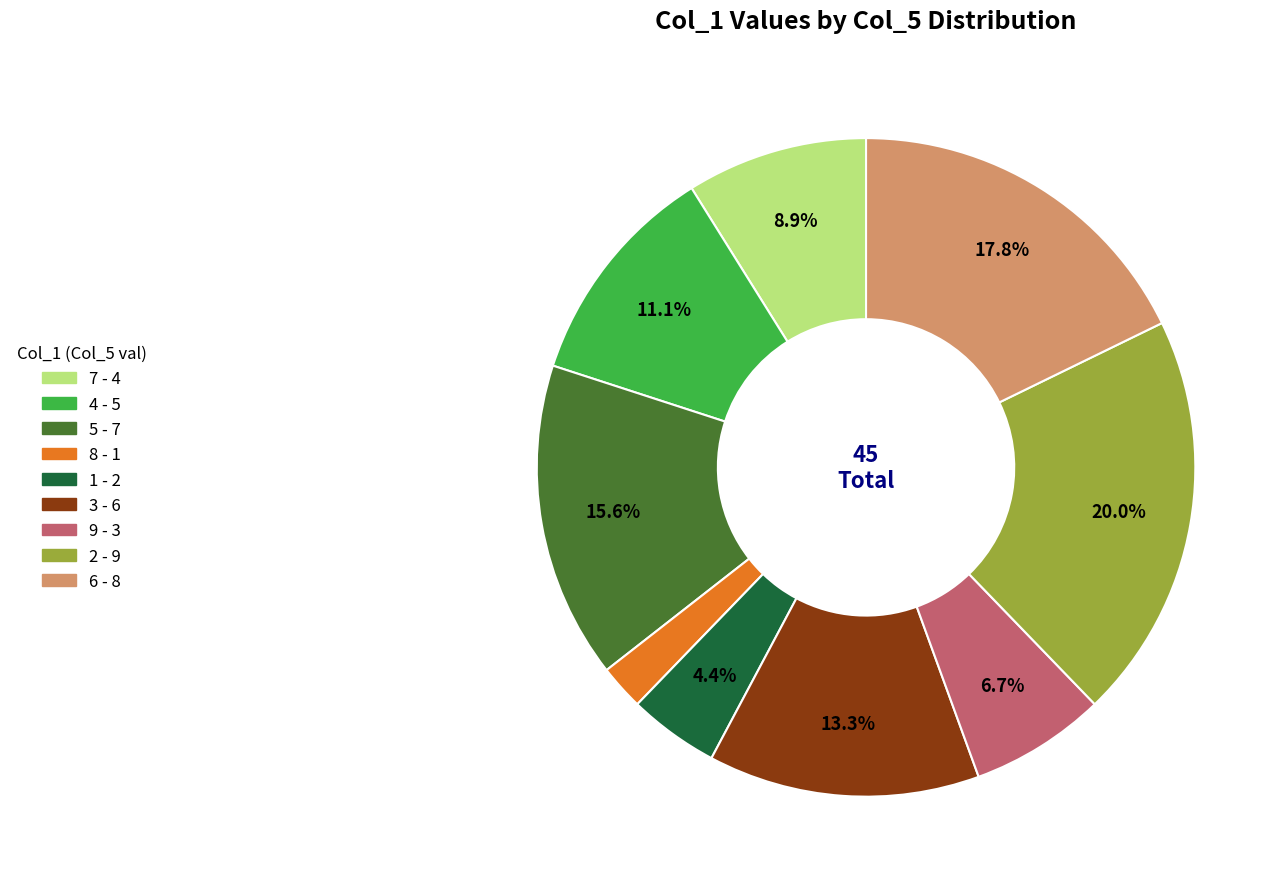

Does any single category account for the majority?

No